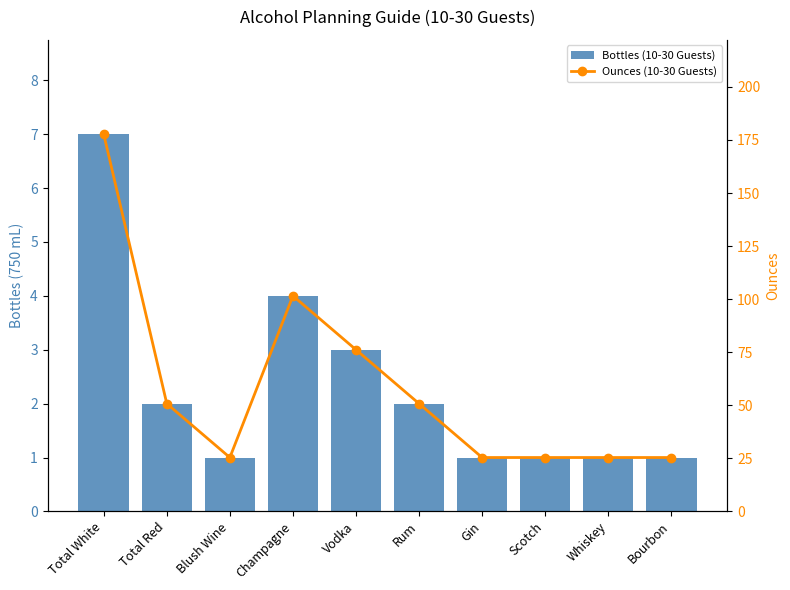

At how many categories does at least one series exceed 118?

1